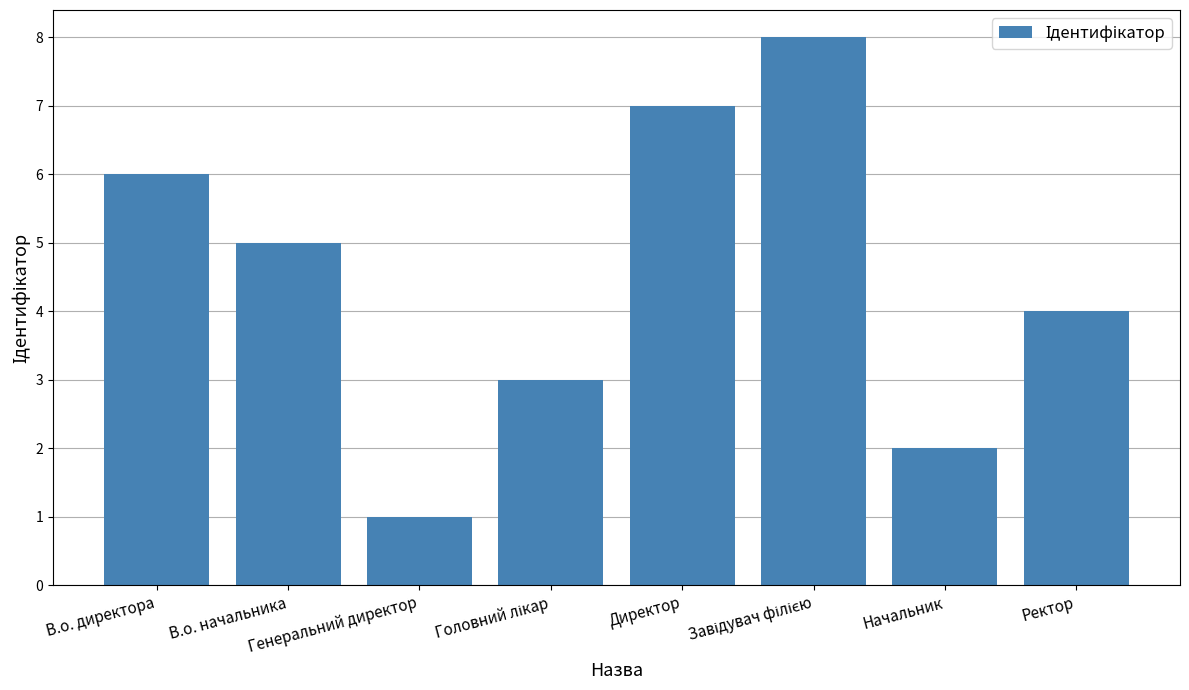

Which has a higher value, Директор or Ректор?

Директор